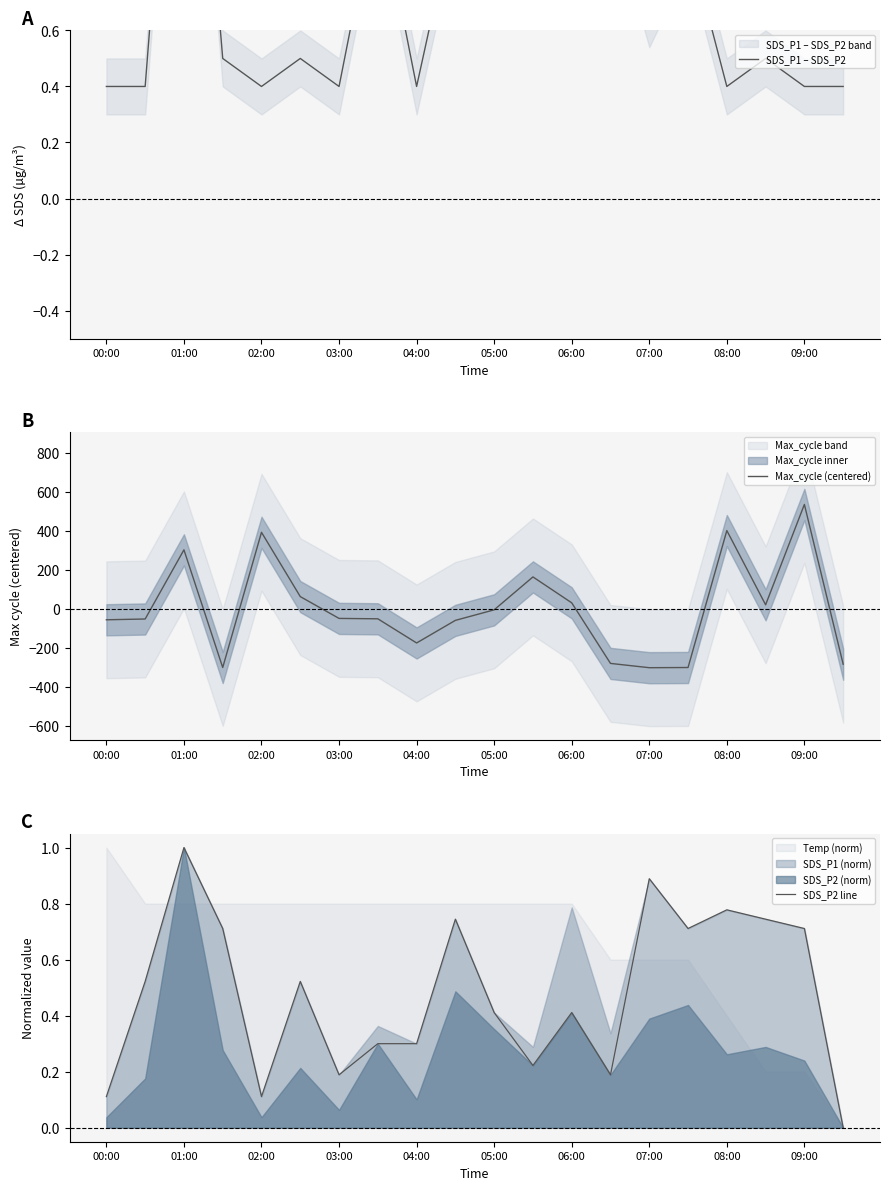

At how many categories does at least one series exceed 218?

4